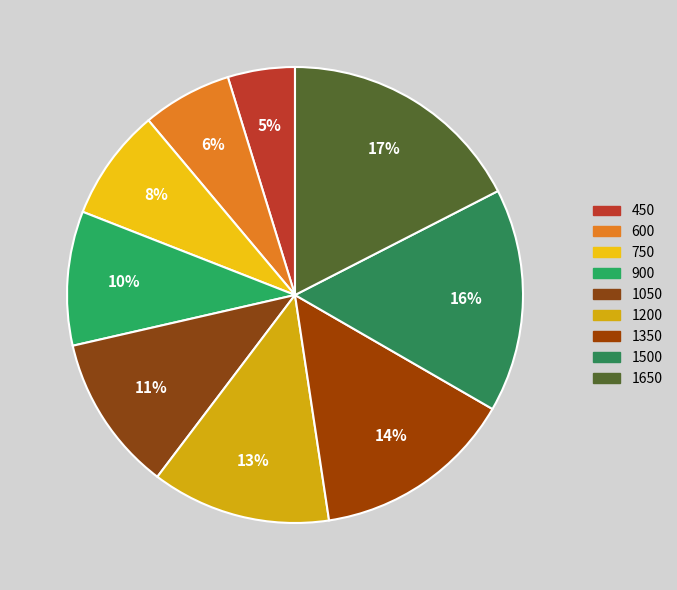

Rank the categories by value from lowest to highest.

450, 600, 750, 900, 1050, 1200, 1350, 1500, 1650